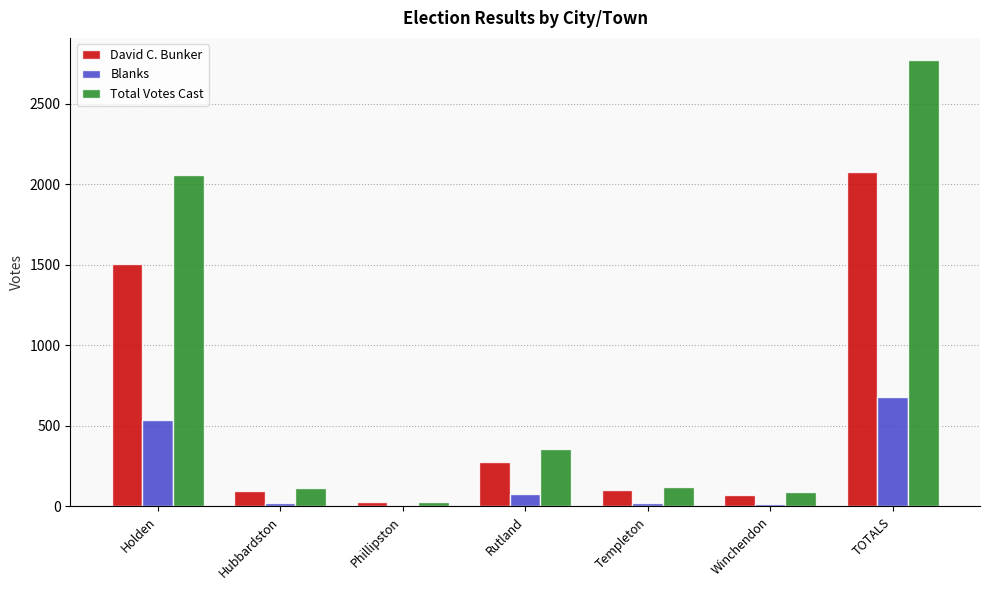

How many distinct data groups are displayed?

3